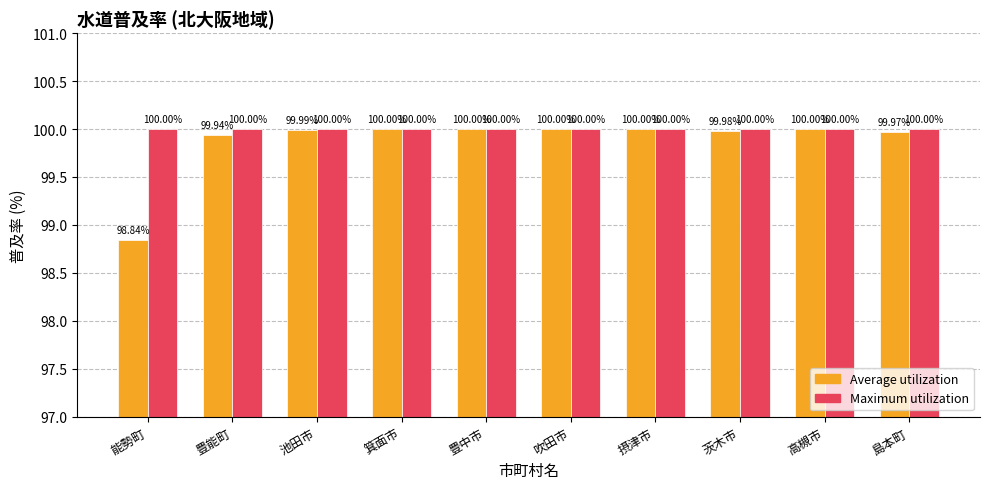

What is the maximum value shown in the chart?

100.0